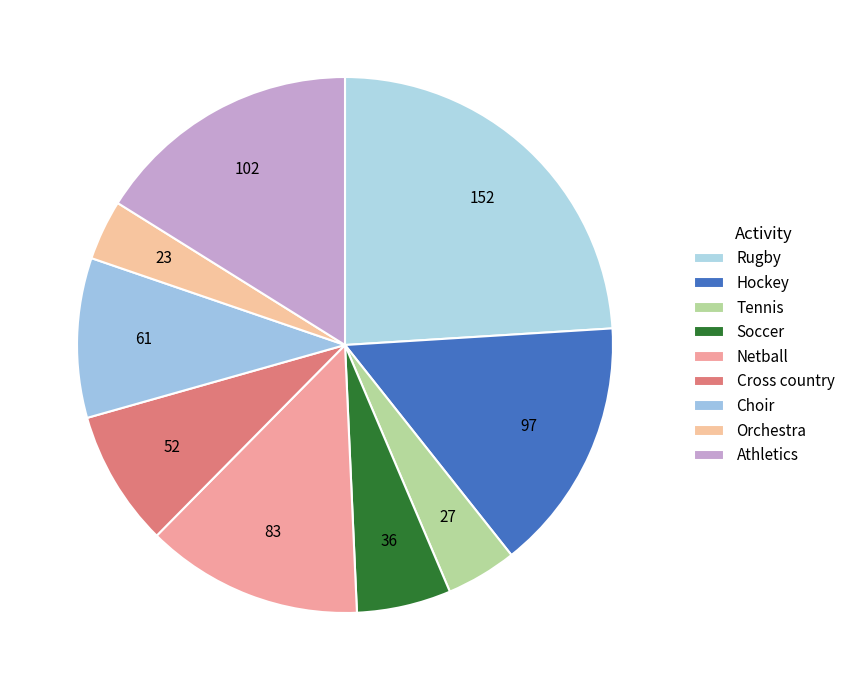

Count the number of slices in the pie.

9